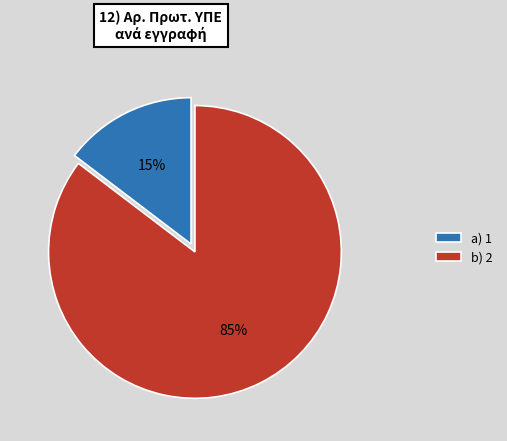

What is the smallest slice in the pie chart?

a) 1